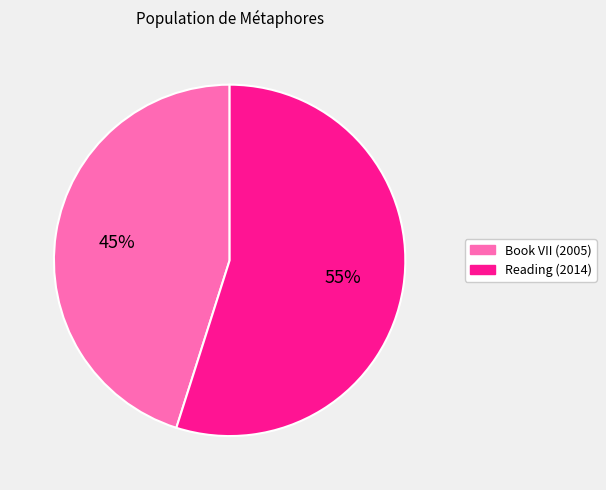

Which category has the biggest portion of the pie?

Reading (2014)